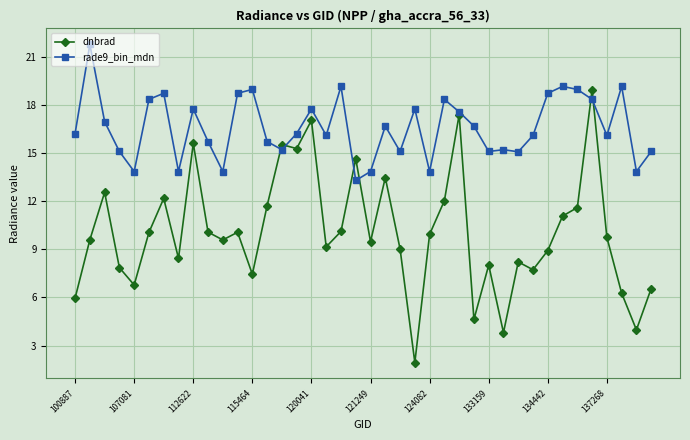

Which series has the largest total across all categories?

rade9_bin_mdn